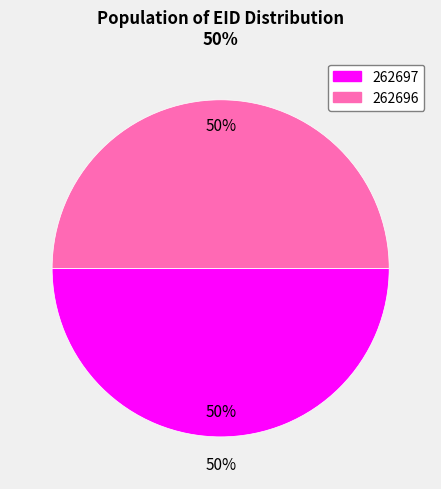

To the nearest percent, what is the combined percentage of 262697 and 262696?

100%